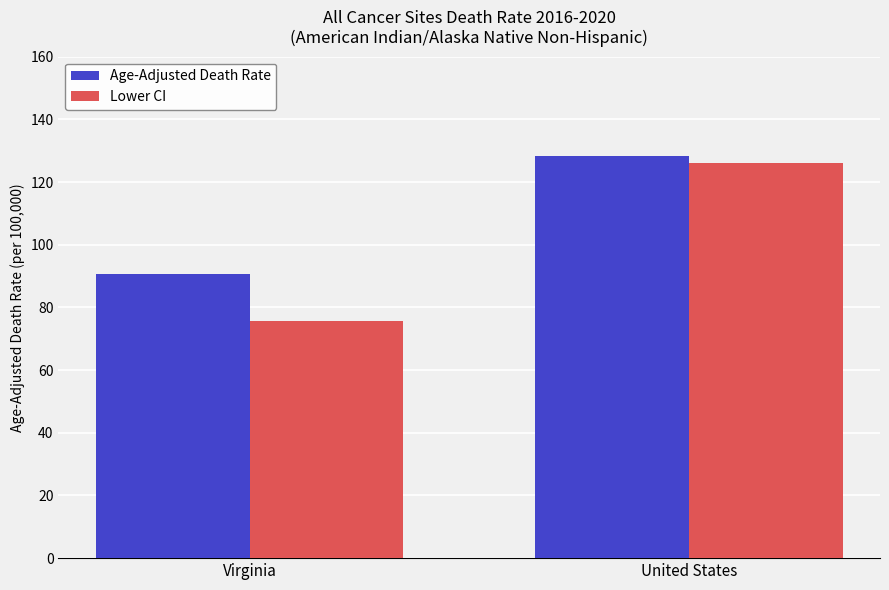

Between Virginia and United States, which series saw the biggest shift?

Lower CI